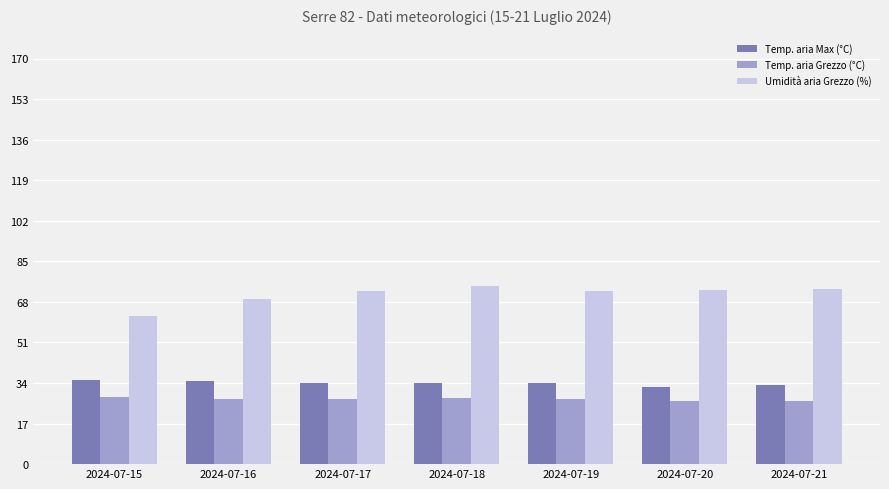

The Temp. aria Grezzo (°C) series shows 27.5 at 2024-07-19. True or false?

True